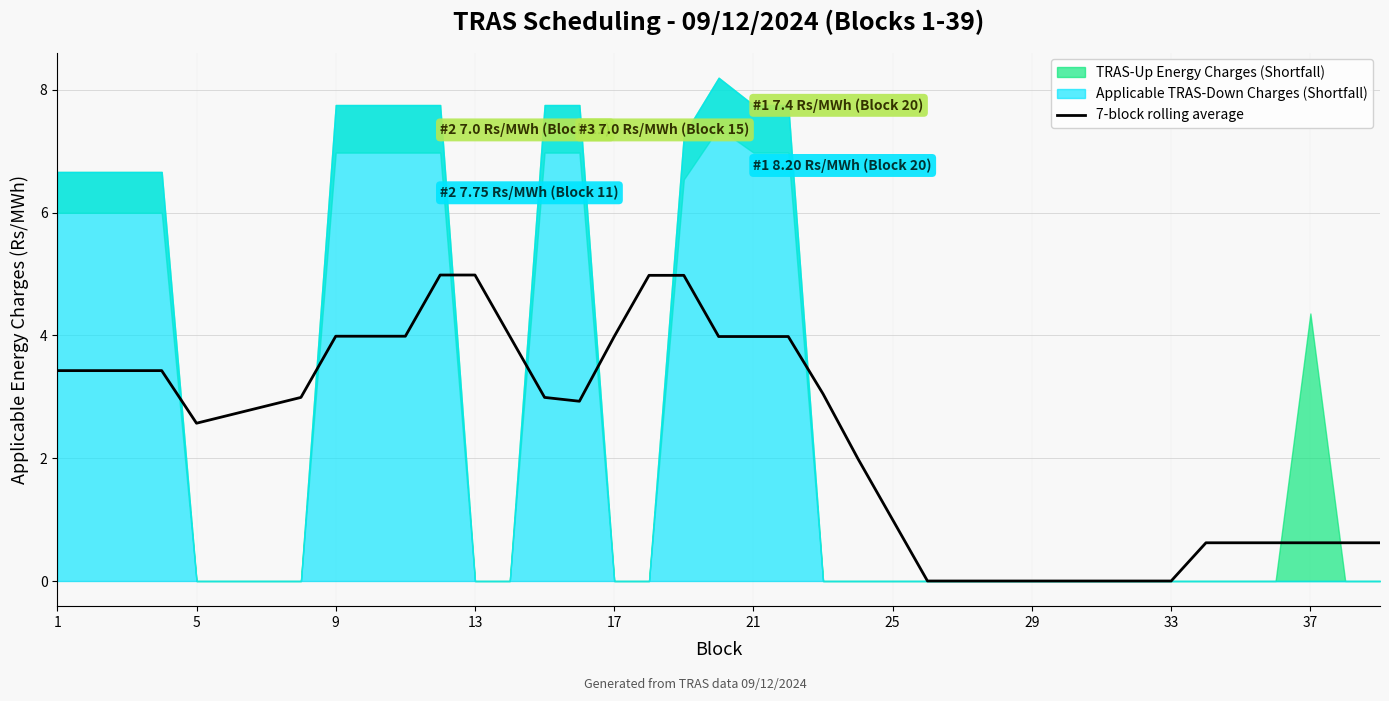

What is the maximum value for 7-block rolling average?

5.0